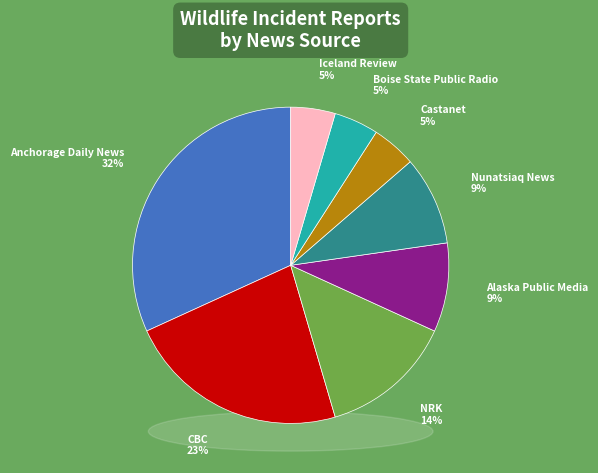

What percentage is the Alaska Public Media slice, to the nearest percent?

9%